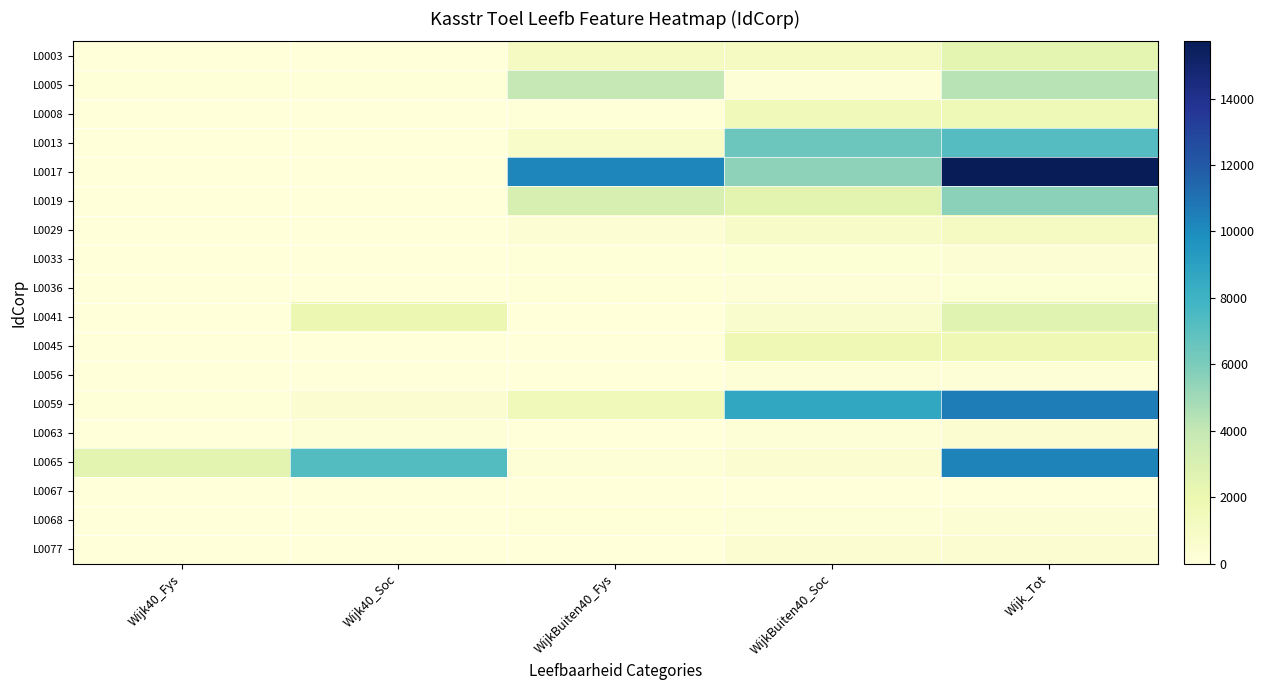

At how many categories does at least one series exceed 3890?

4